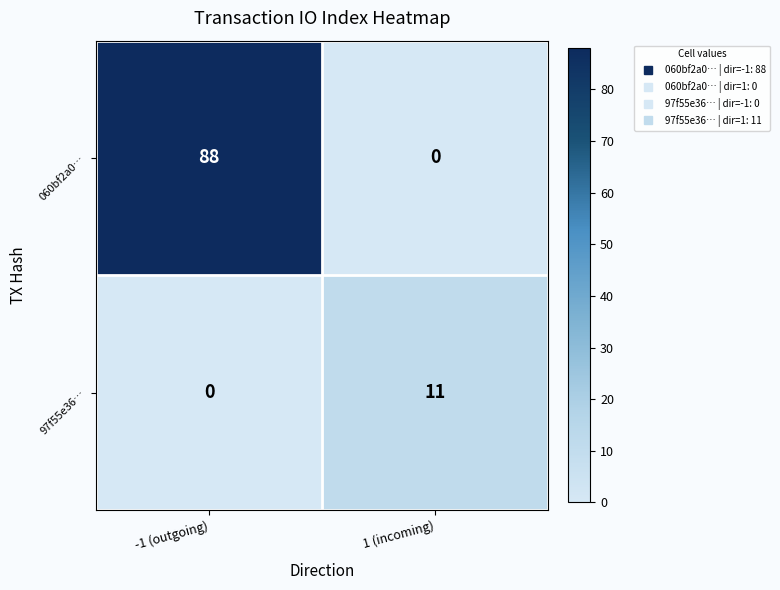

What is the sum of all 060bf2a0… values?

88